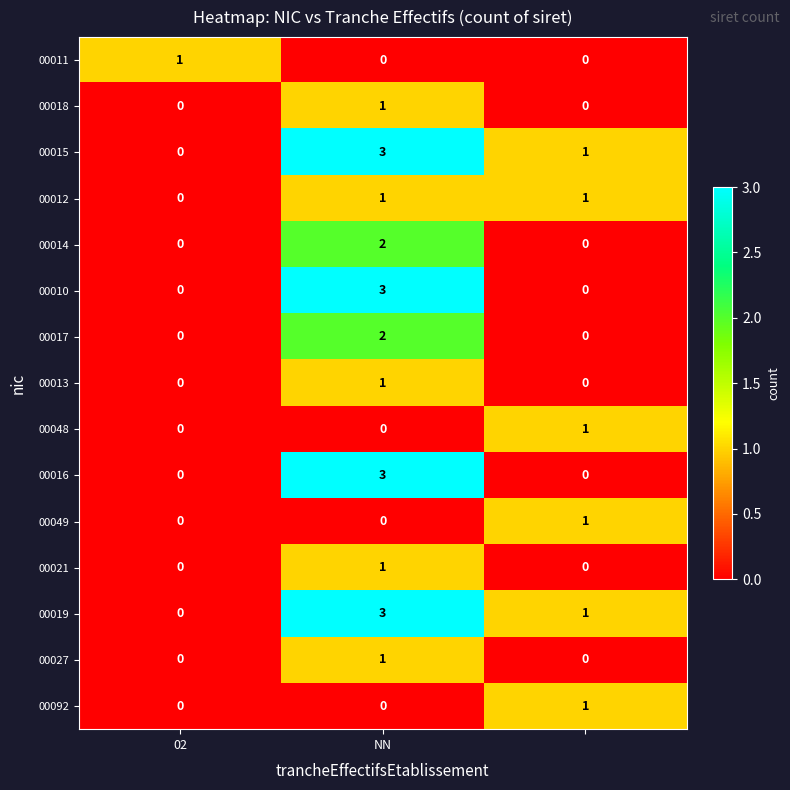

Count the 00021 values in the range 0 to 1.

3